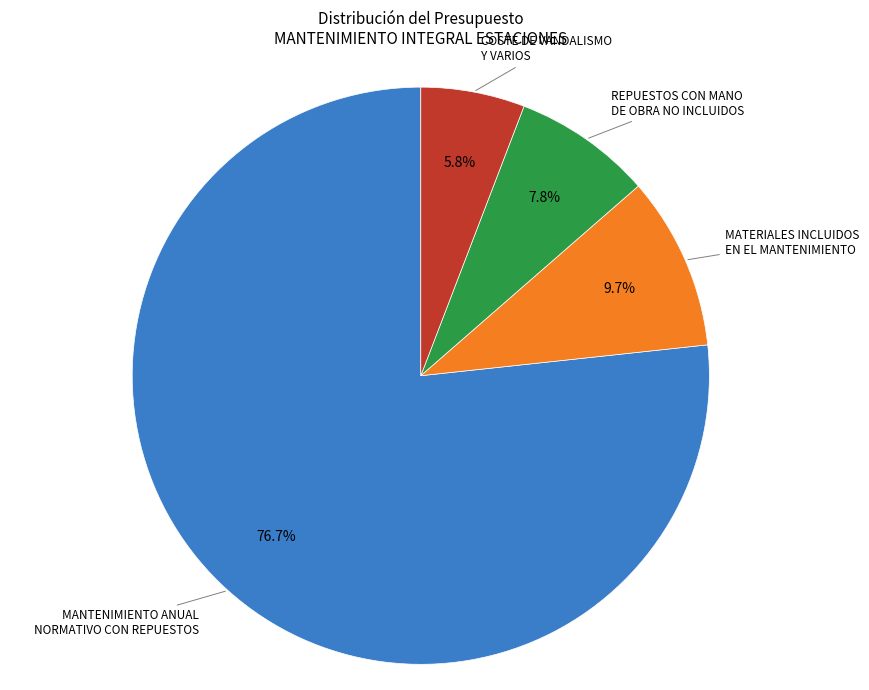

Between MANTENIMIENTO ANUAL NORMATIVO CON REPUESTOS and REPUESTOS CON MANO DE OBRA NO INCLUIDOS, which is larger?

MANTENIMIENTO ANUAL NORMATIVO CON REPUESTOS